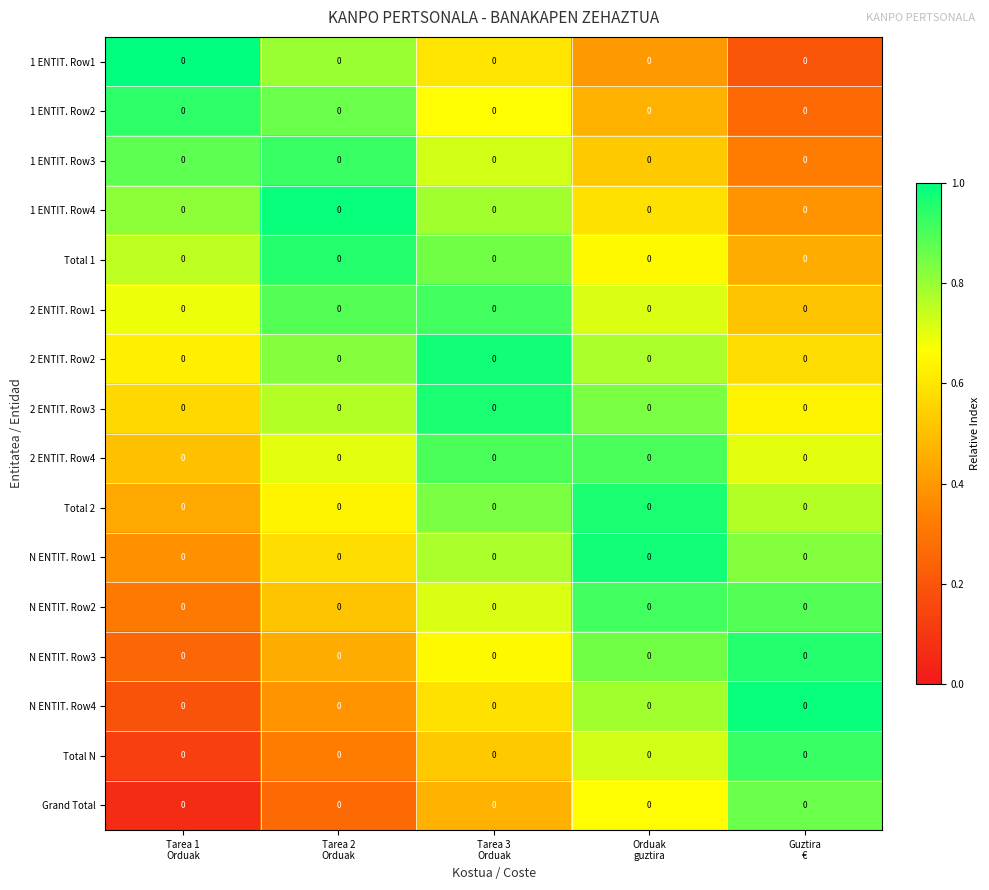

List the labels in order of 1 ENTIT. Row2 value, smallest first.

Guztira €, Orduak guztira, Tarea 3 Orduak, Tarea 2 Orduak, Tarea 1 Orduak